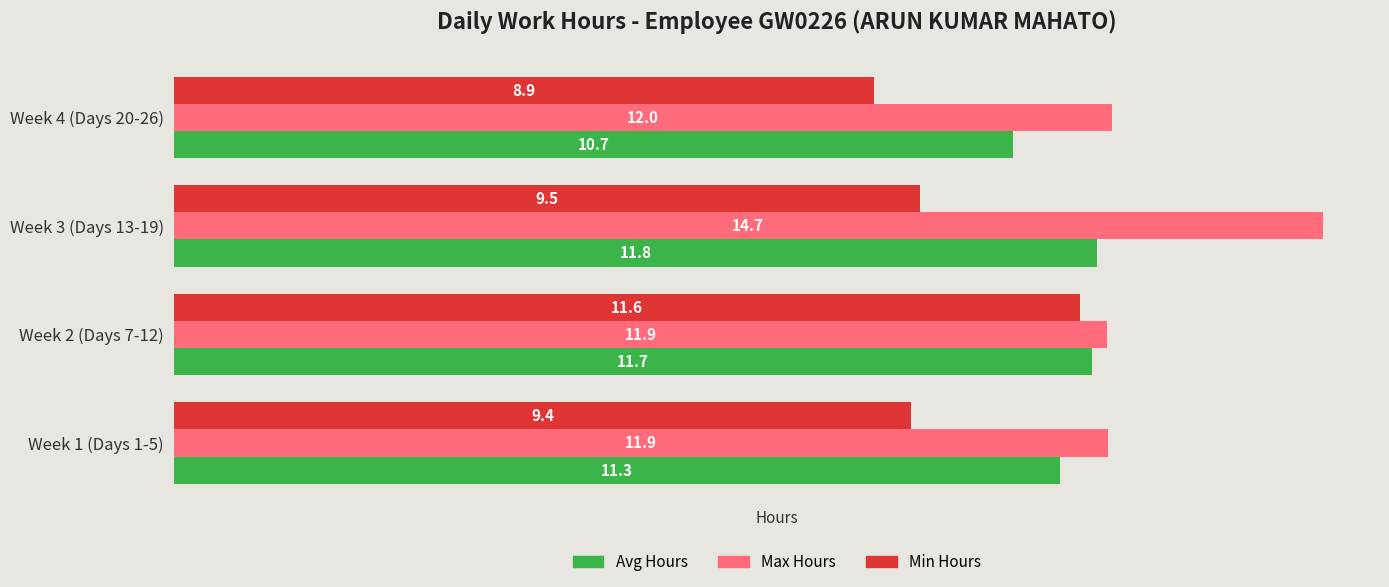

Count the Avg Hours values in the range 11 to 12.

3